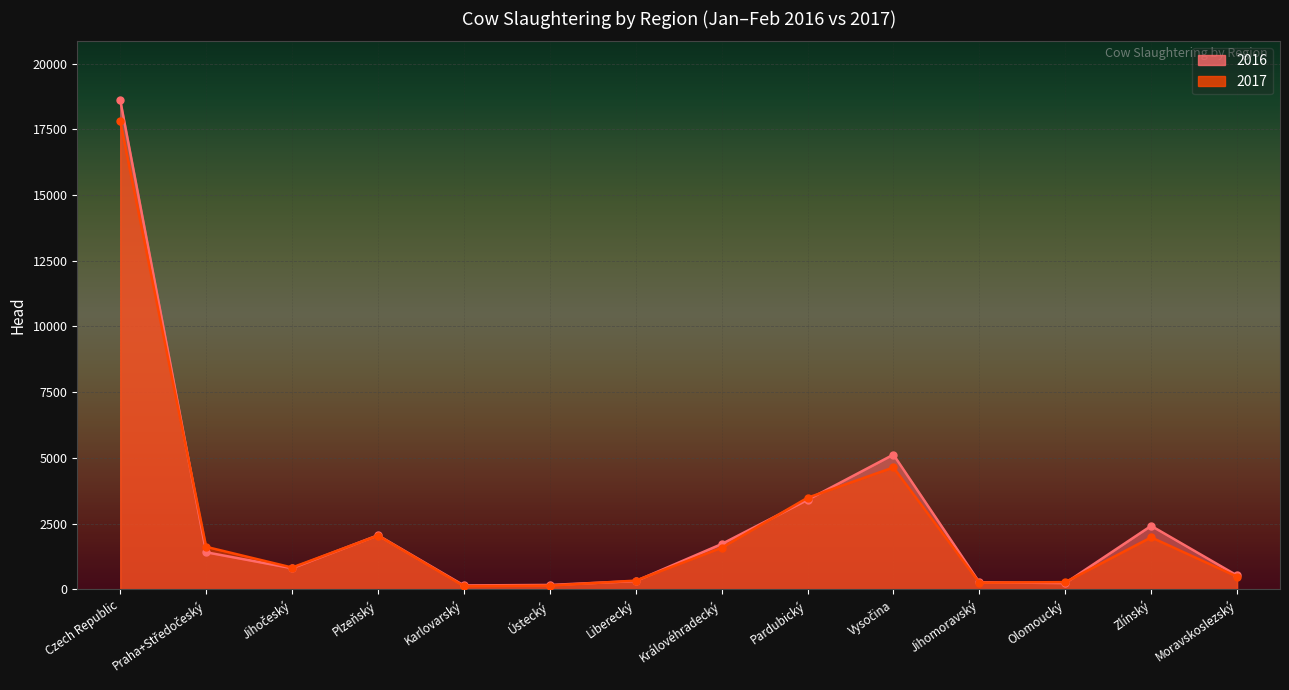

Reading left to right, transcribe all the data shown in this chart.

2016: 18614	1411	805	2058	149	168	316	1724	3404	5126	270	239	2416	528
2017: 17802	1618	831	2049	124	144	333	1582	3485	4639	257	275	1979	486